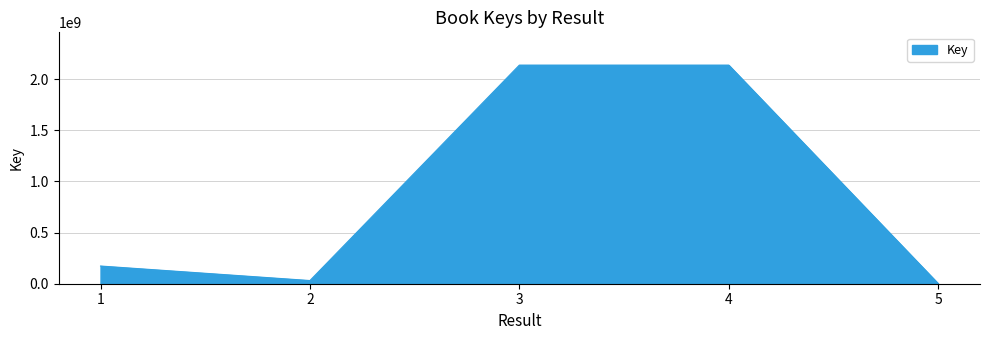

How many categories are shown in the chart?

5